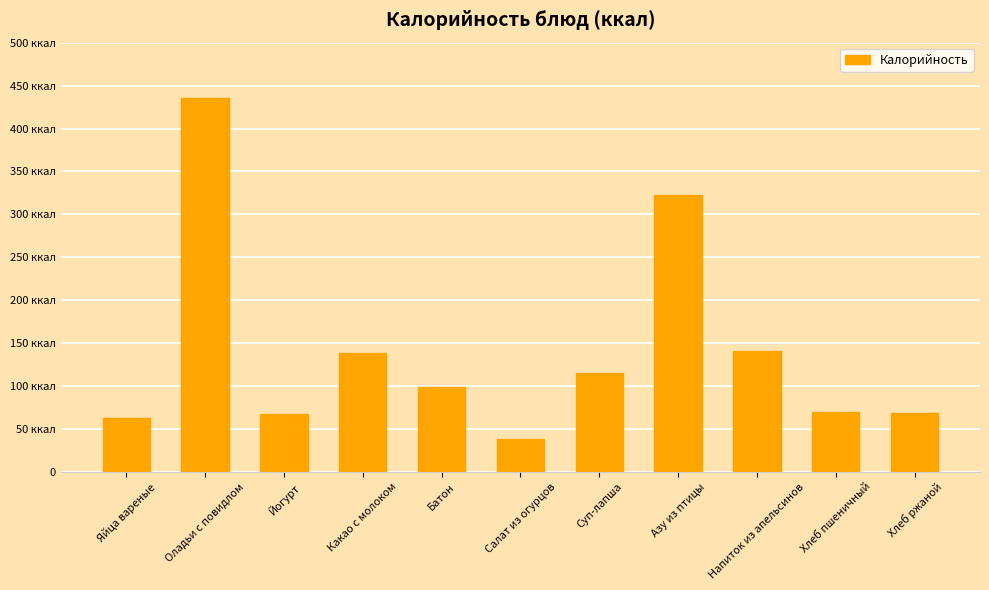

What is the difference between the values at Суп-лапша and Хлеб ржаной?

46.8